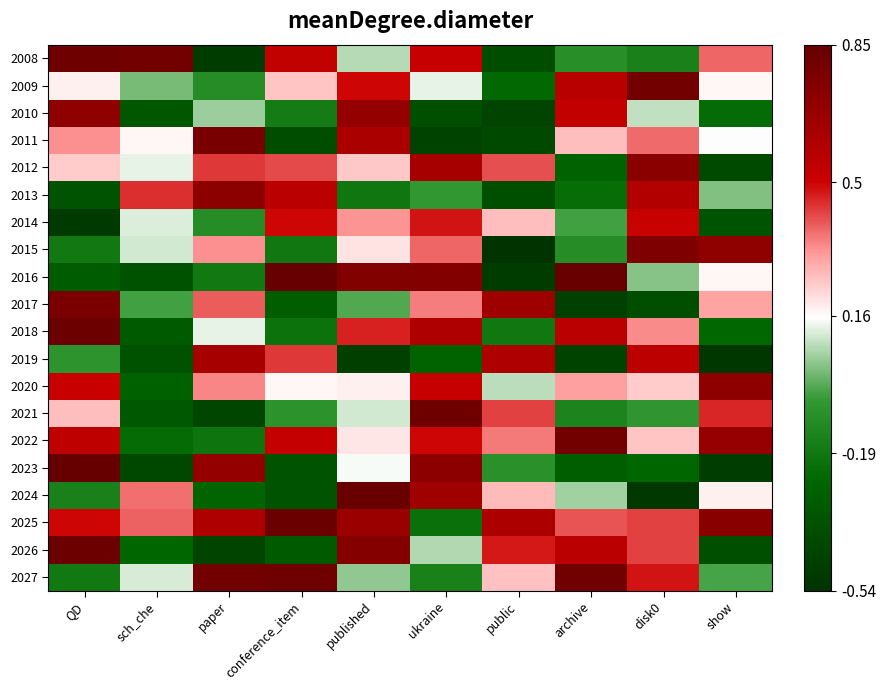

Which has a higher value, disk0 or public?

disk0